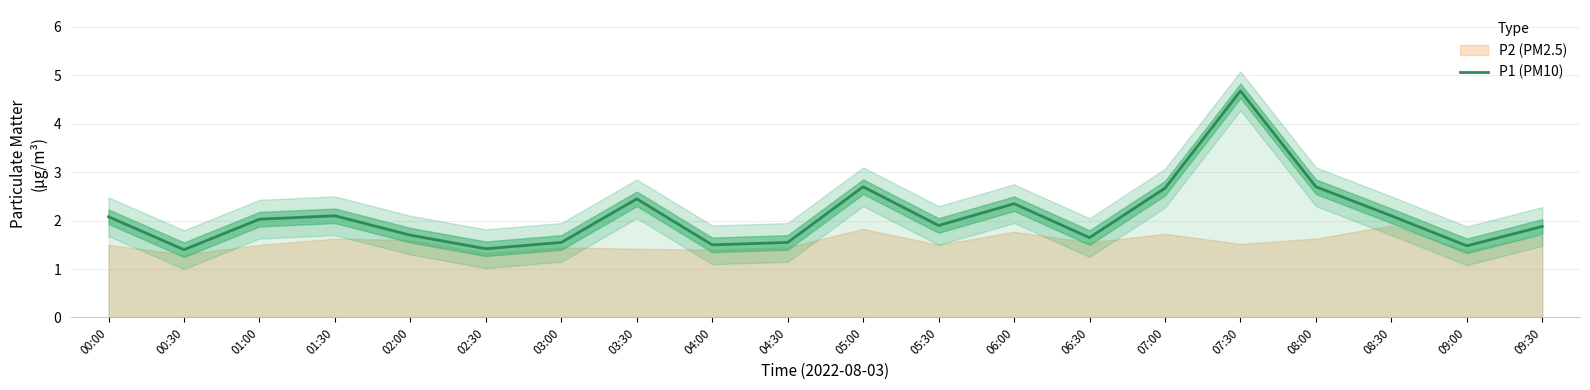

What is the average value?

2.1